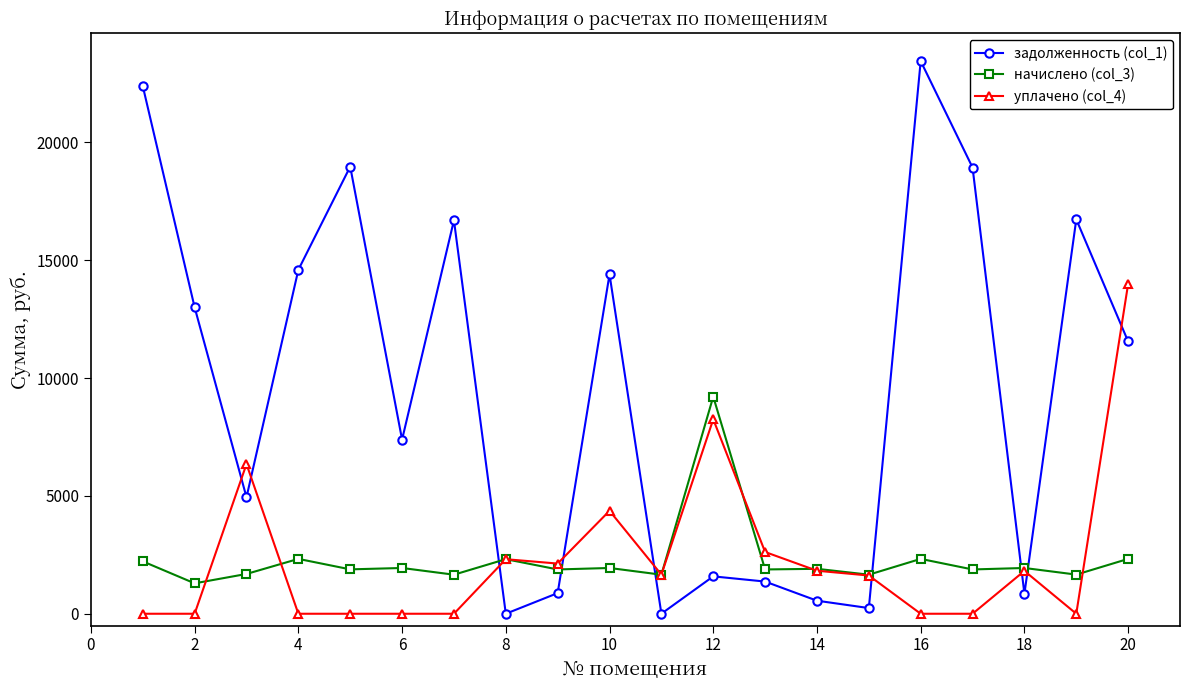

After their last crossing, which series has the higher values: начислено (col_3) or уплачено (col_4)?

уплачено (col_4)